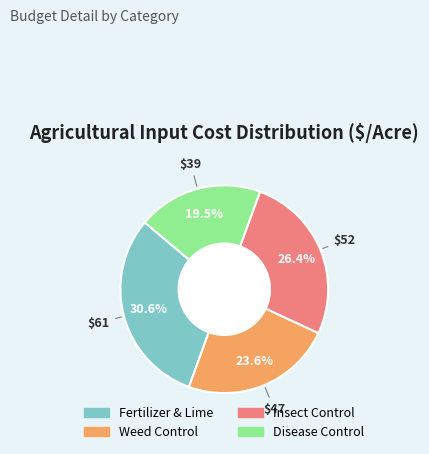

Which has a higher value, Fertilizer & Lime or Disease Control?

Fertilizer & Lime